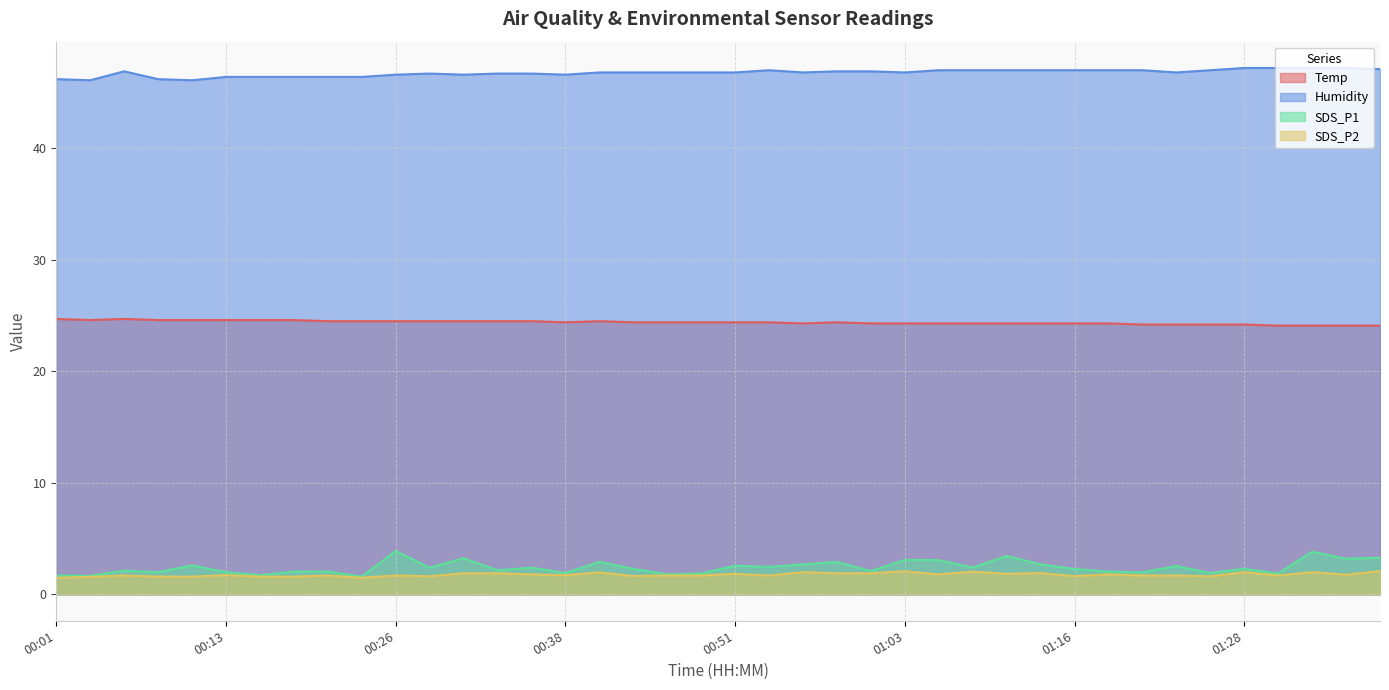

Reading left to right, list all the values displayed in this chart.

Temp: 24.7	24.6	24.7	24.6	24.6	24.6	24.6	24.6	24.5	24.5	24.5	24.5	24.5	24.5	24.5	24.4	24.5	24.4	24.4	24.4	24.4	24.4	24.3	24.4	24.3	24.3	24.3	24.3	24.3	24.3	24.3	24.3	24.2	24.2	24.2	24.2	24.1	24.1	24.1	24.1
Humidity: 46.2	46.1	46.9	46.2	46.1	46.4	46.4	46.4	46.4	46.4	46.6	46.7	46.6	46.7	46.7	46.6	46.8	46.8	46.8	46.8	46.8	47.0	46.8	46.9	46.9	46.8	47.0	47.0	47.0	47.0	47.0	47.0	47.0	46.8	47.0	47.2	47.2	47.2	47.2	47.1
SDS_P1: 1.7	1.7	2.1	2.0	2.6	2.0	1.7	2.0	2.0	1.6	3.9	2.4	3.2	2.2	2.4	1.9	2.9	2.3	1.8	1.9	2.6	2.5	2.7	2.9	2.1	3.1	3.1	2.4	3.5	2.7	2.3	2.0	2.0	2.5	1.9	2.3	1.9	3.8	3.2	3.3
SDS_P2: 1.5	1.6	1.7	1.6	1.6	1.7	1.6	1.6	1.7	1.5	1.7	1.6	1.9	1.9	1.8	1.7	2.0	1.6	1.7	1.7	1.9	1.7	2.0	1.9	1.9	2.1	1.8	2.0	1.9	1.9	1.6	1.8	1.7	1.7	1.6	2.0	1.7	2.0	1.8	2.1